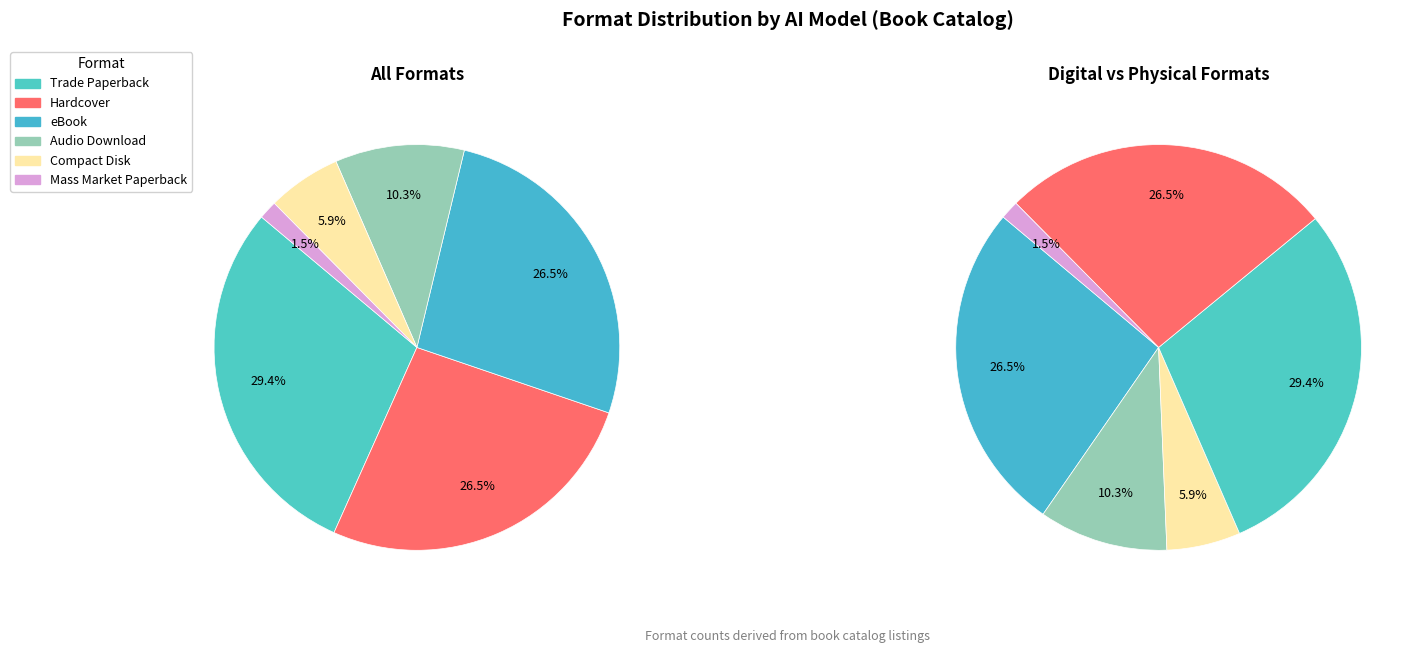

What is the ratio of the value at Trade Paperback to the value at Hardcover?

1.1